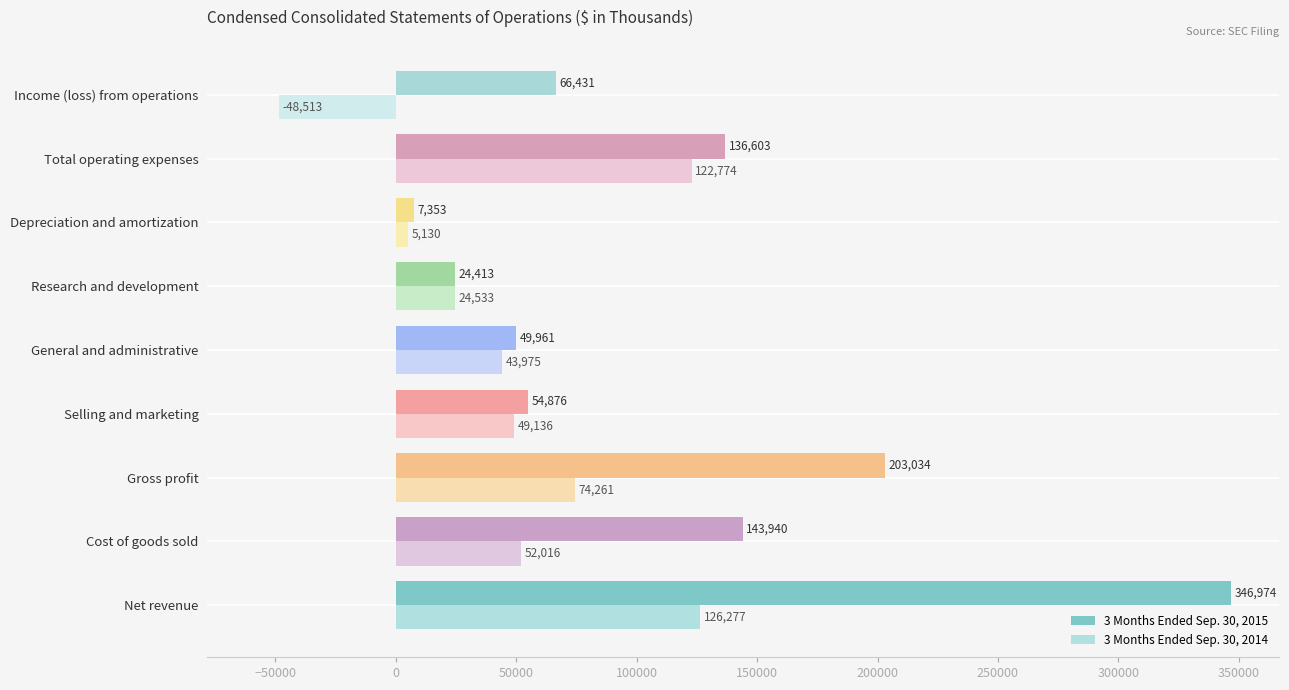

Rank the series by their average value, from lowest to highest.

3 Months Ended Sep. 30, 2014, 3 Months Ended Sep. 30, 2015